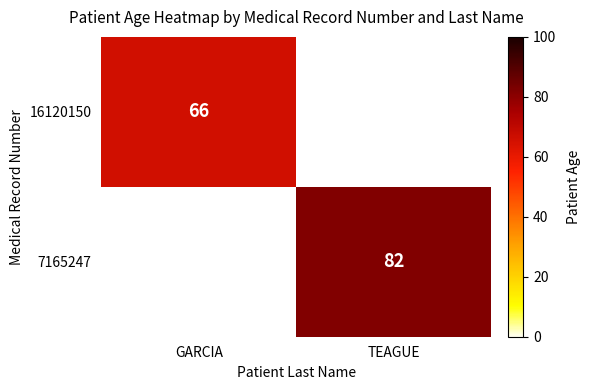

Is it true that 16120150 equals 105 at GARCIA?

False